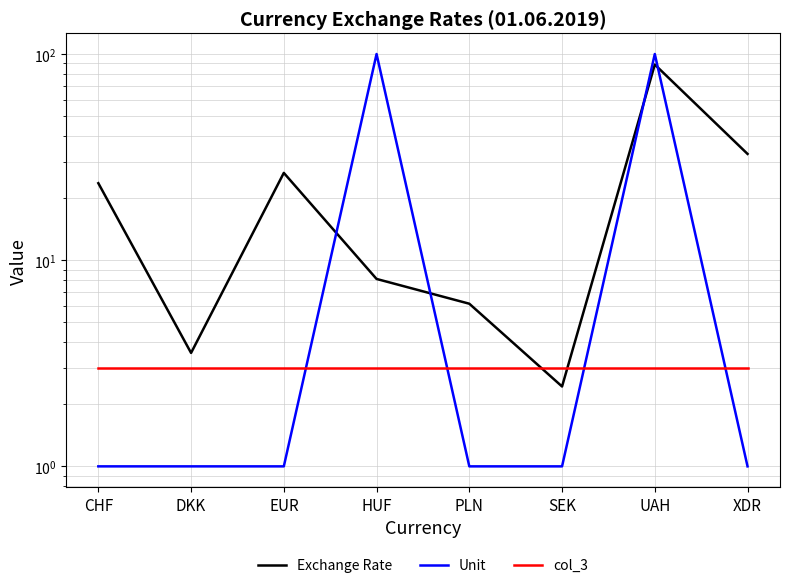

What is the greatest value displayed?

100.0